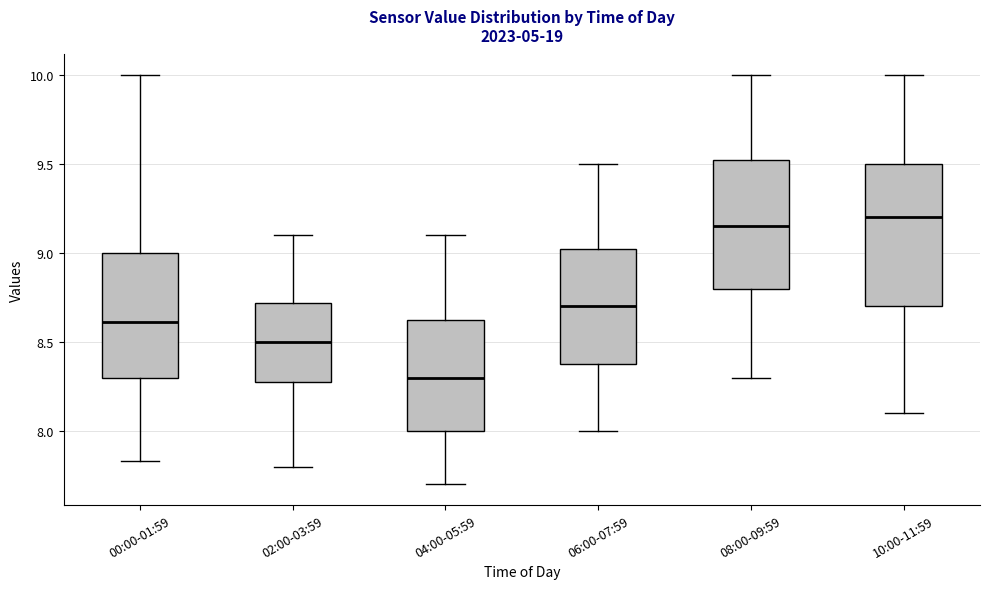

Where is the upper edge of the box for 08:00-09:59 on the y-axis? The values are not printed on the chart, so give them approximately, as read against the axis.

9.55